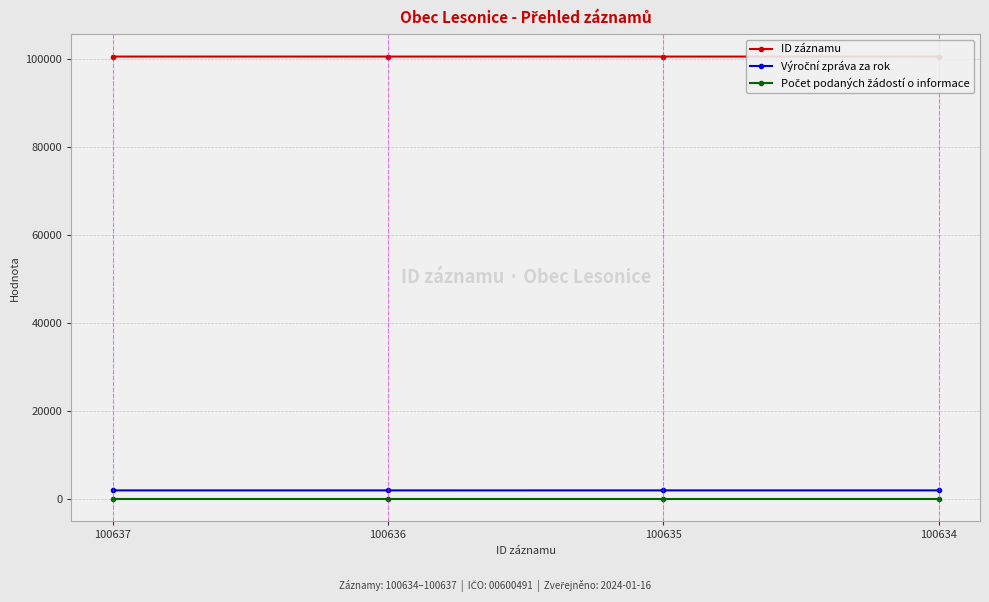

How many distinct data groups are displayed?

3